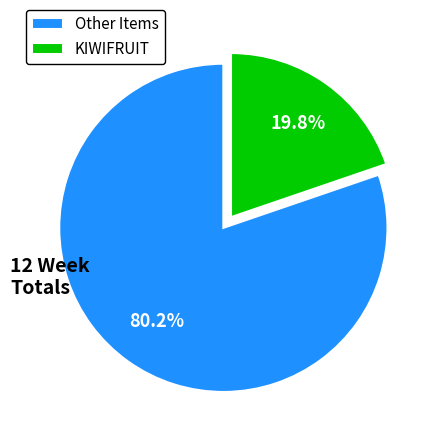

What portion of the pie excludes KIWIFRUIT?

80.2%